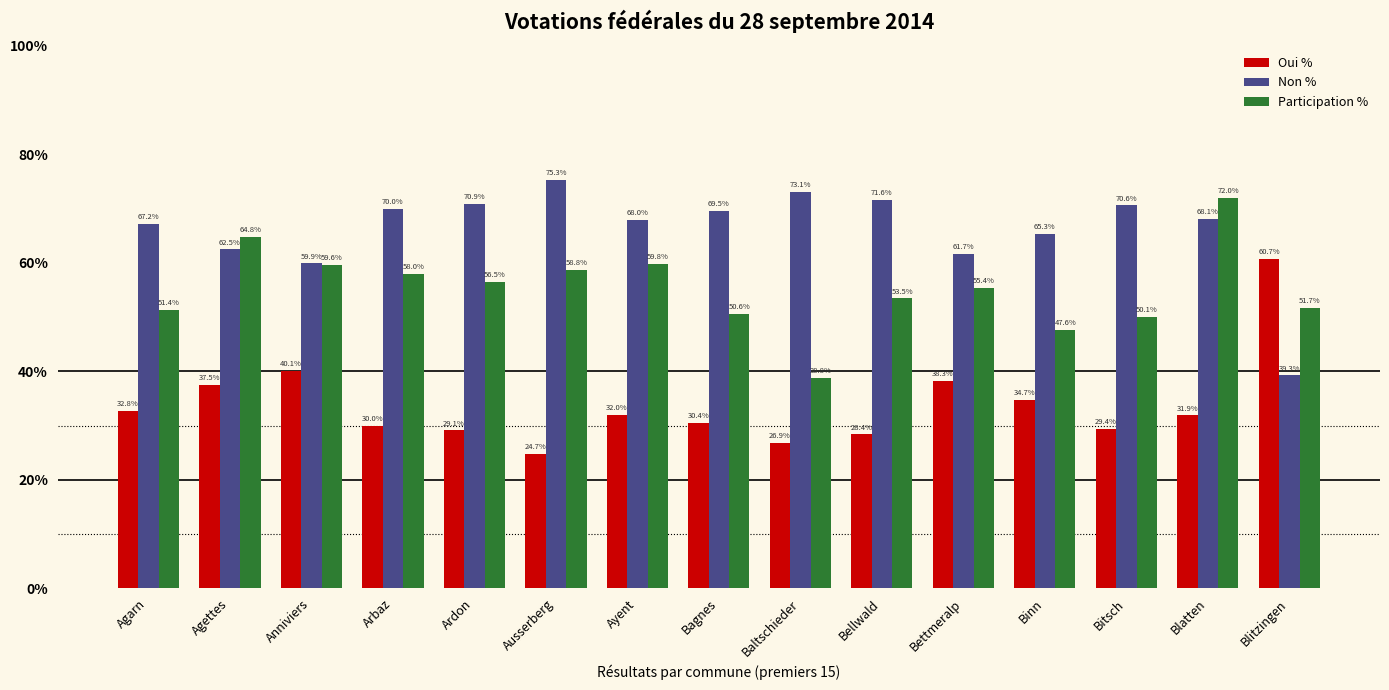

What is the total value across all series at Bettmeralp?

155.4